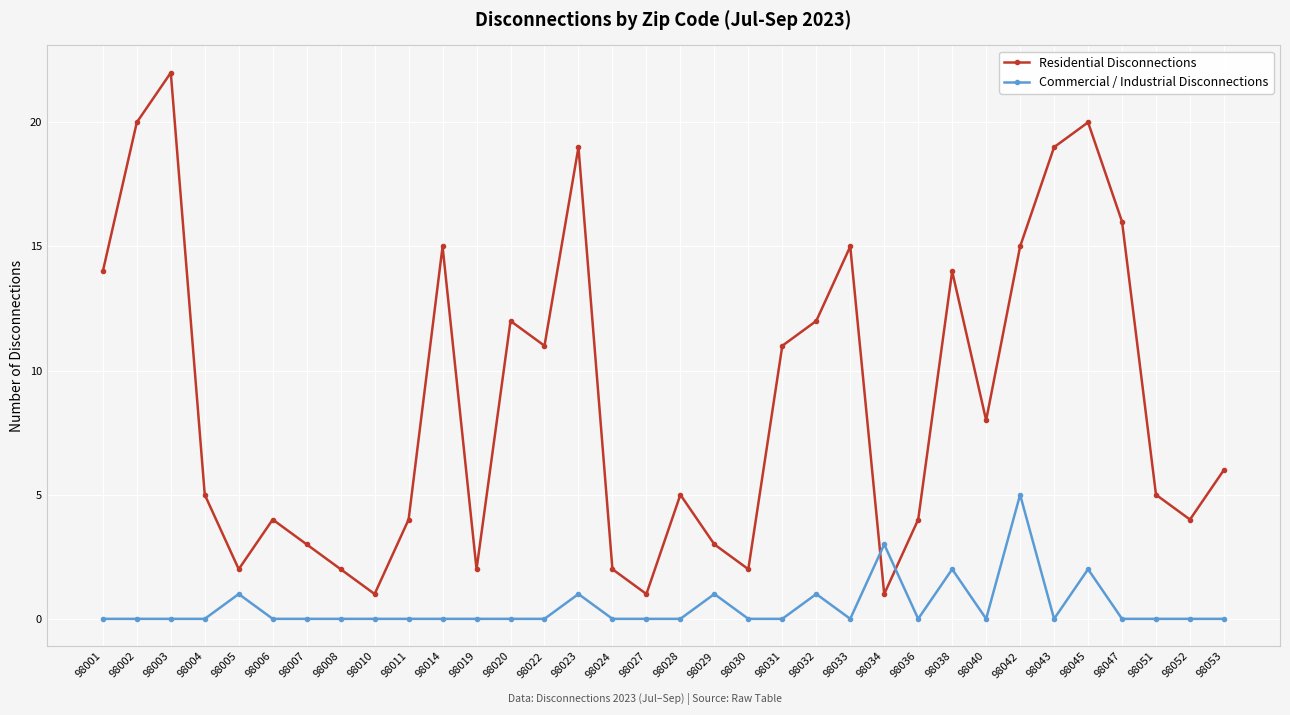

Between 98024 and 98033, which series saw the biggest shift?

Residential Disconnections